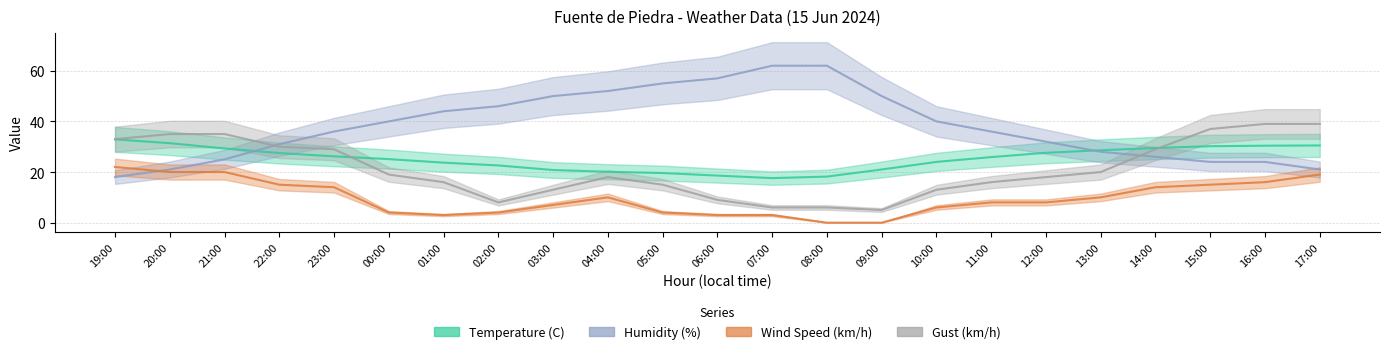

What is the label of the 17th point from the right?

01:00